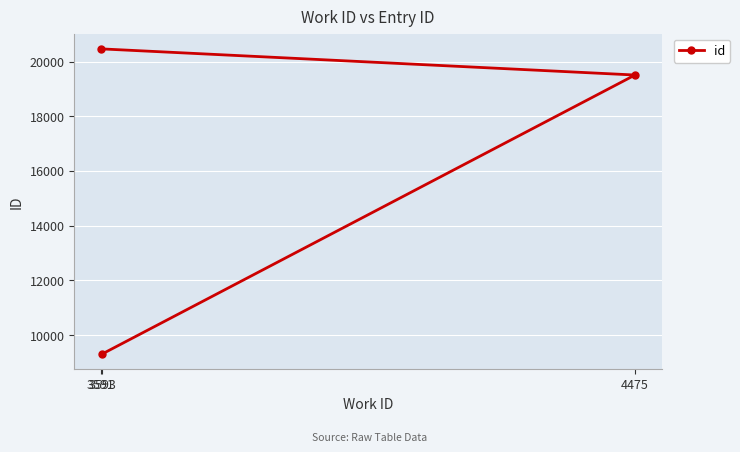

At which category does the chart reach its minimum across all series?

3593